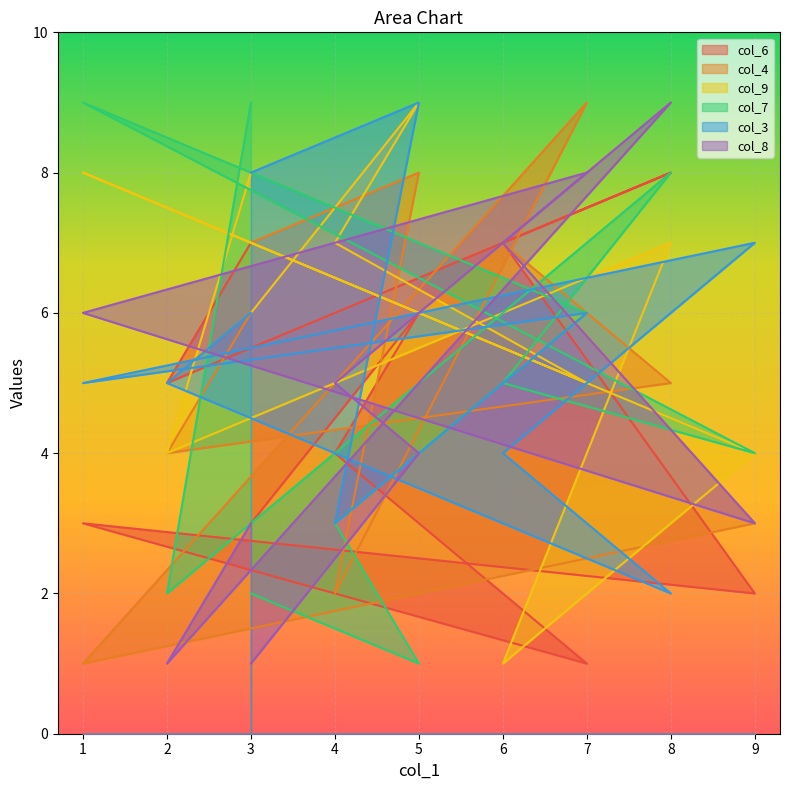

True or false: col_3 has a value of 3 at 4.

True